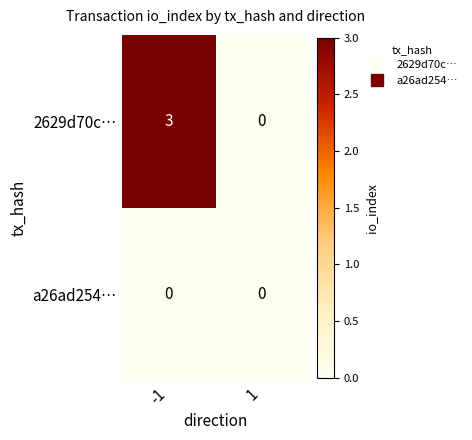

What is the difference between the highest and lowest values at -1?

3